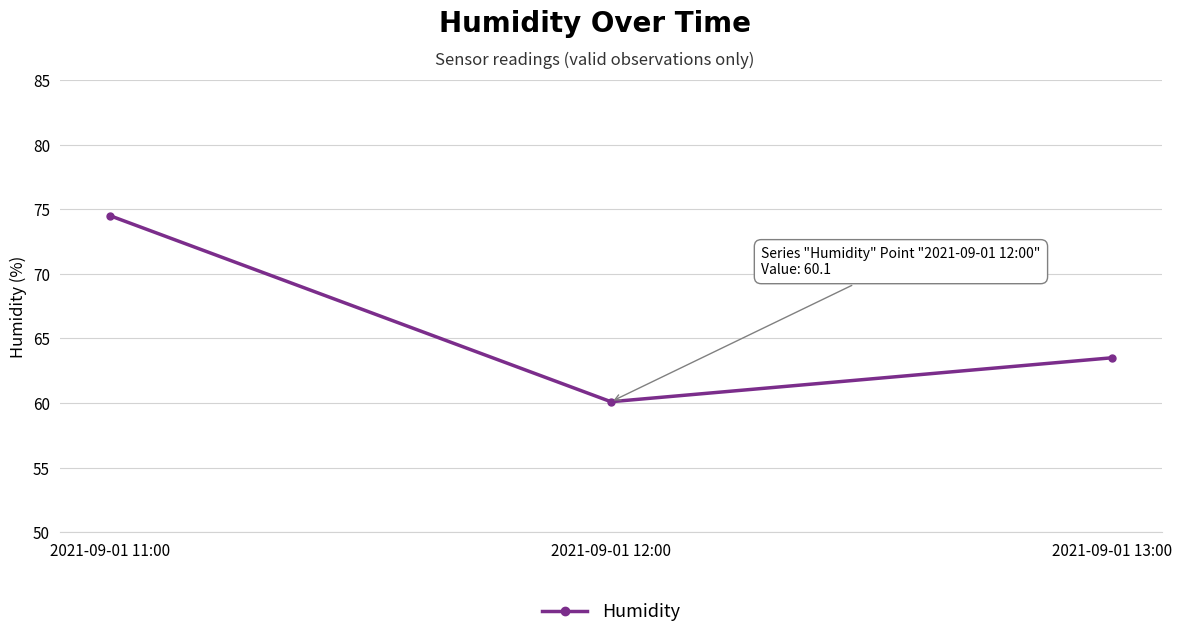

What is the greatest value displayed?

74.5